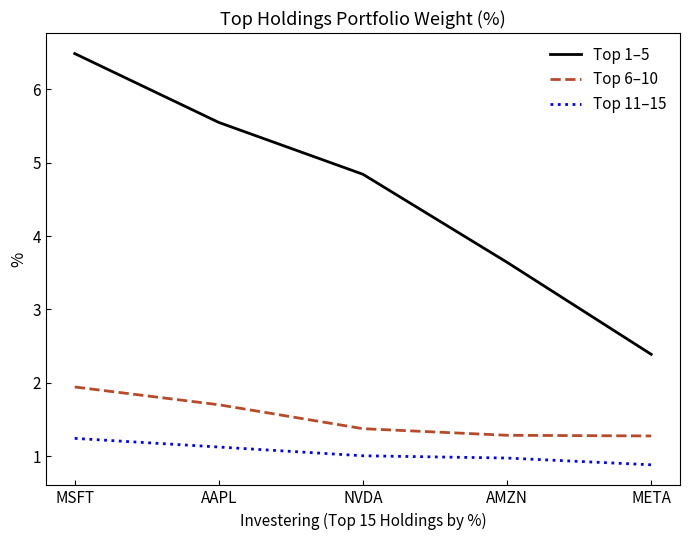

True or false: Top 1–5 has more than 2 interior local peaks.

False